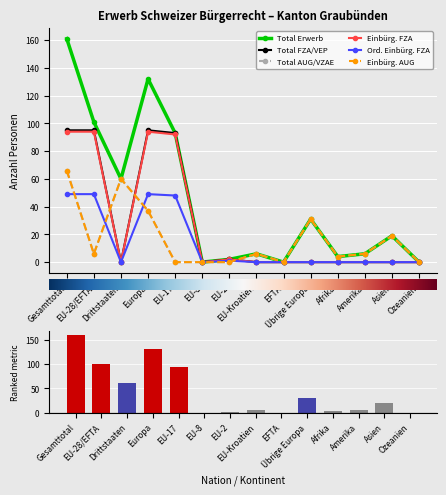

How many categories are shown in the chart?

14